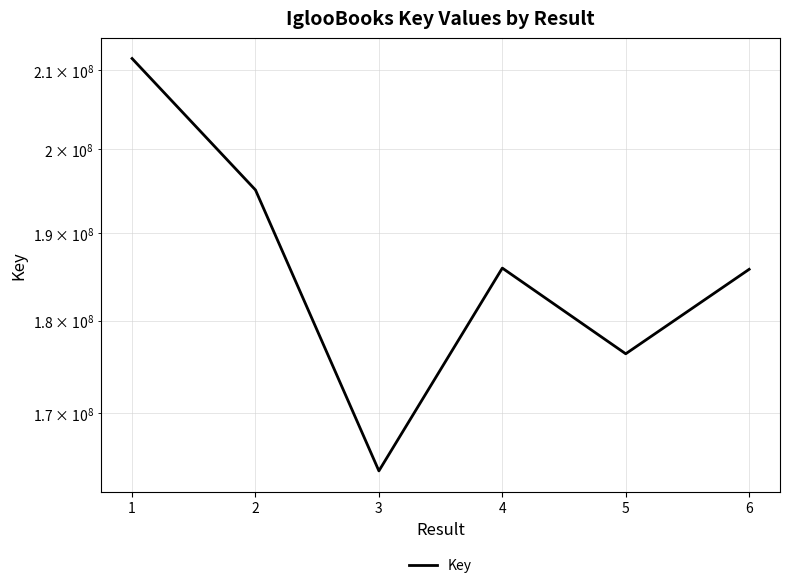

True or false: the data has more than 1 interior local peaks.

False